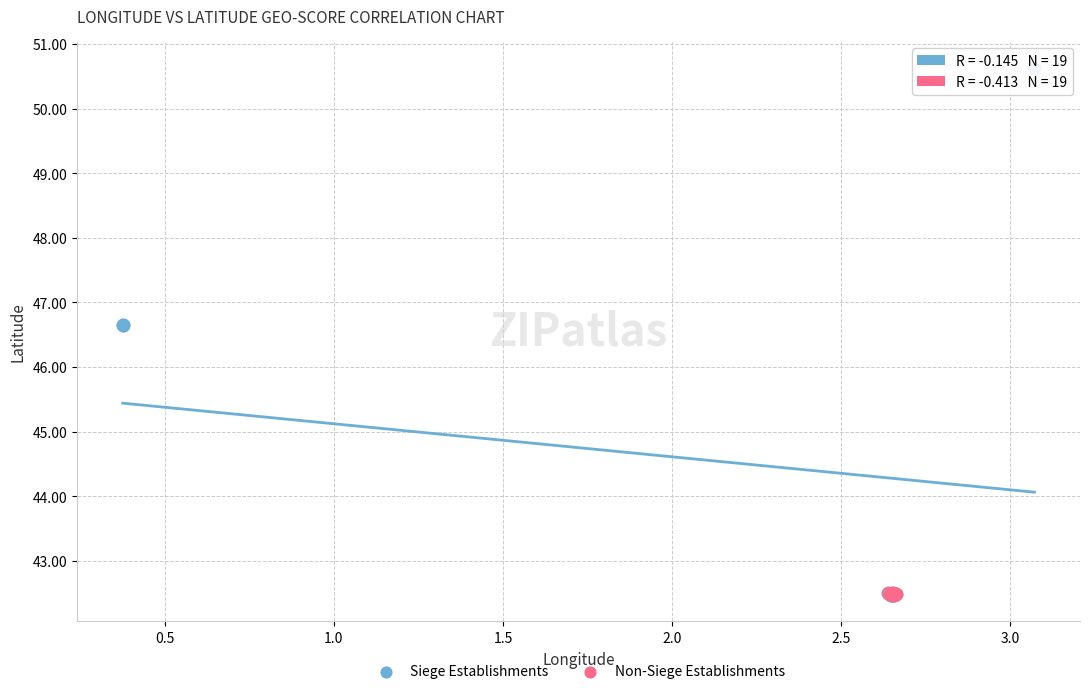

Which series contains the highest Y value?

Siege Establishments